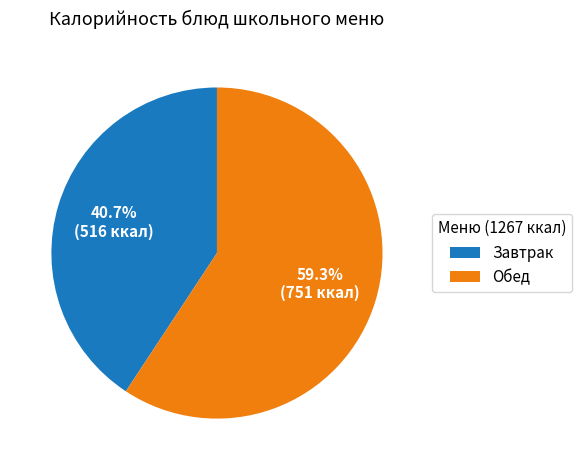

Which category has the biggest portion of the pie?

Обед